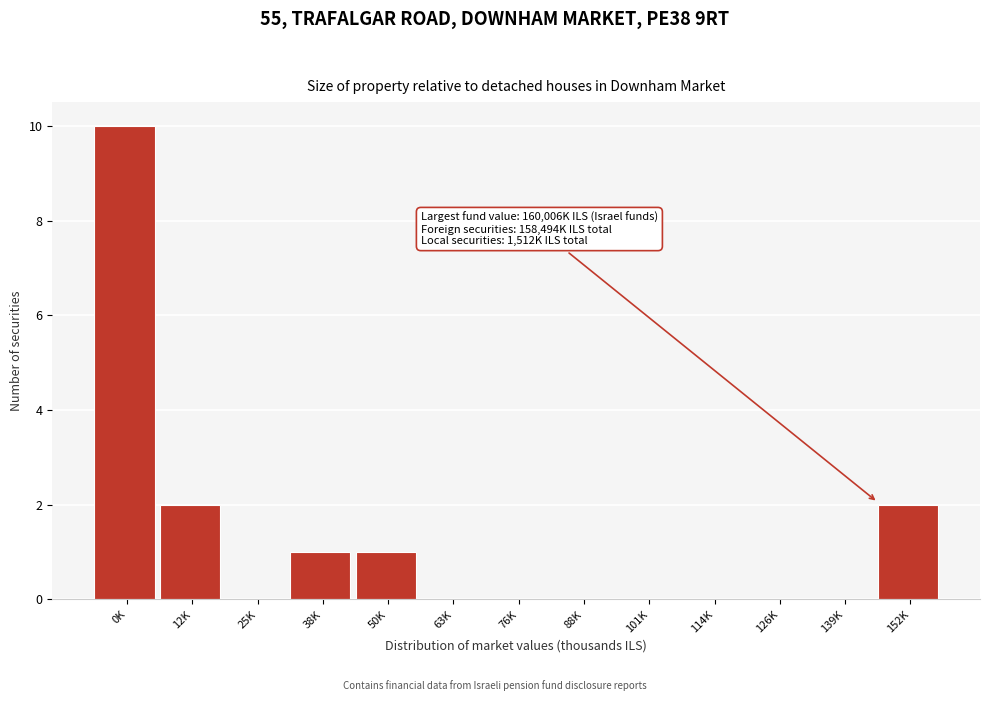

Reading right to left, extract all data points from this chart.

152K=2	139K=0	126K=0	114K=0	101K=0	88K=0	76K=0	63K=0	50K=1	38K=1	25K=0	12K=2	0K=10